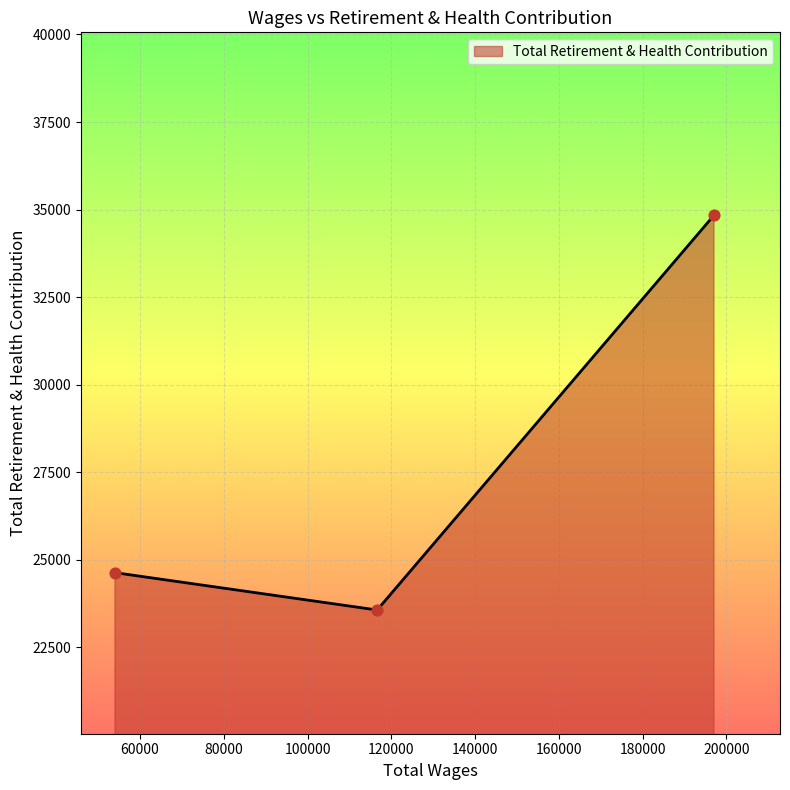

What is the maximum value shown in the chart?

34836